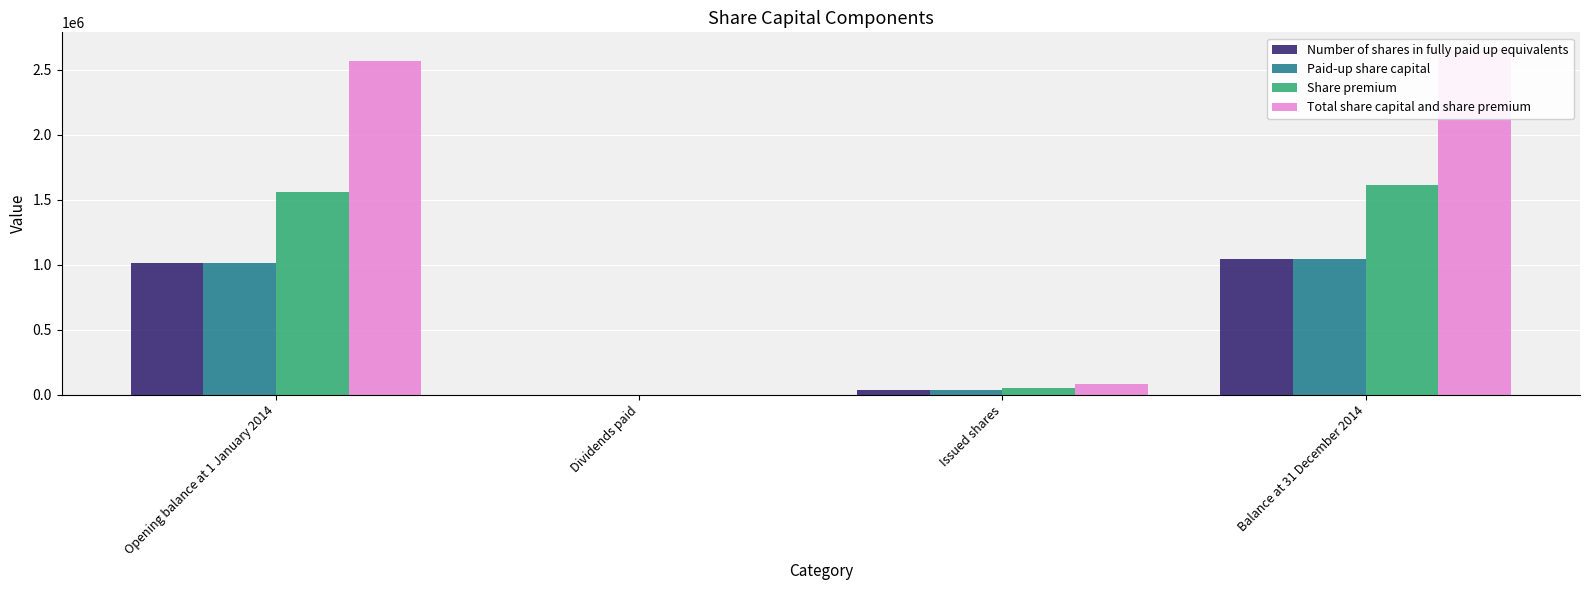

What is the label of the 3rd bar from the right?

Dividends paid